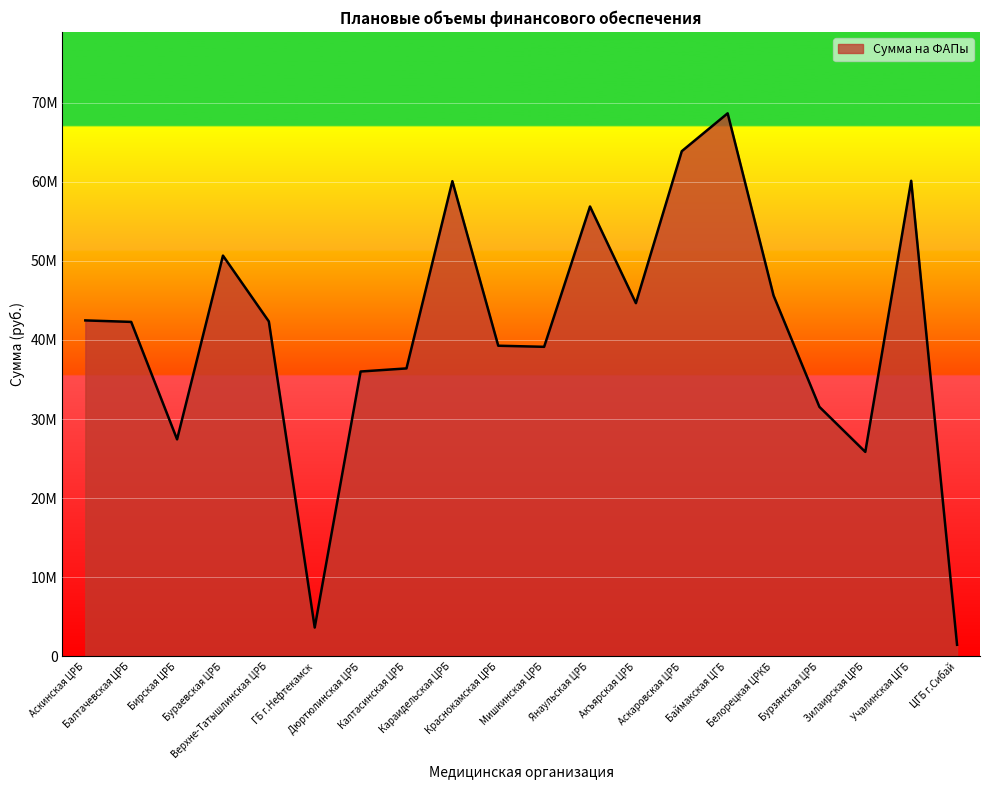

What is the change in value from Дюртюлинская ЦРБ to Бурзянская ЦРБ?

-4467938